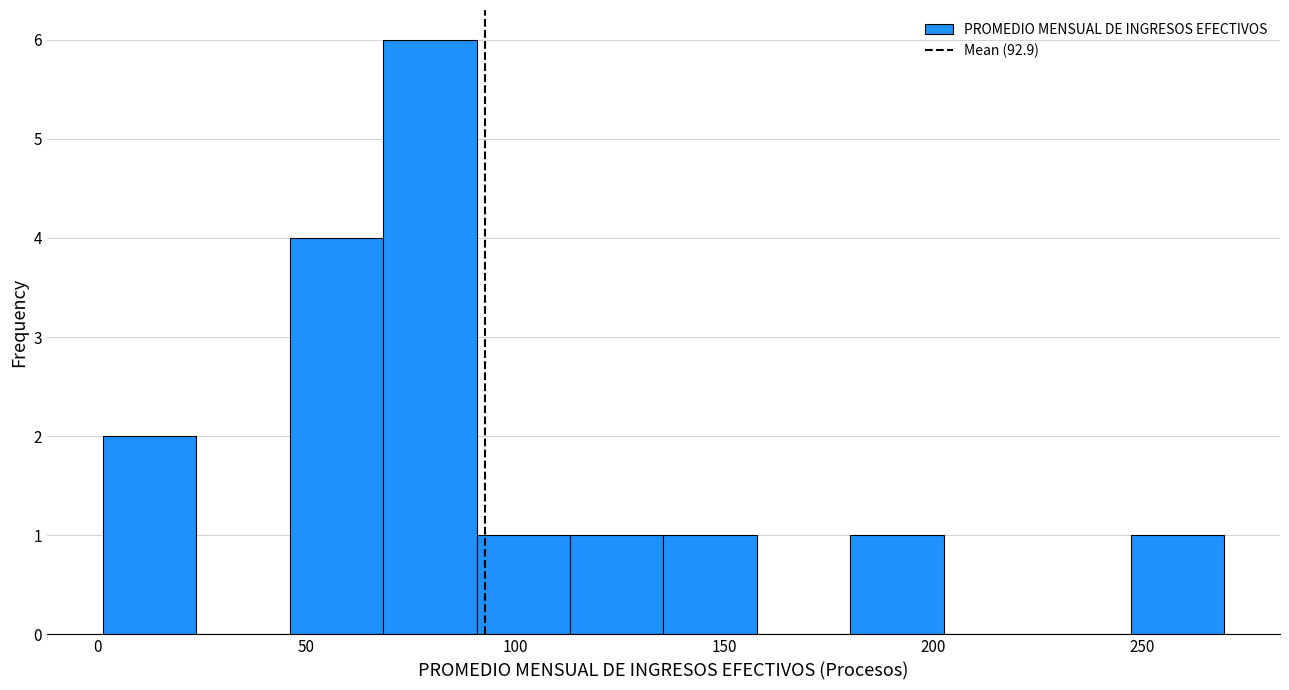

What is the height of the bar covering 115 to 135 on the x-axis? Neither the bar edges nor the heights are printed on the chart, so give them approximately, as read against the axes.

1